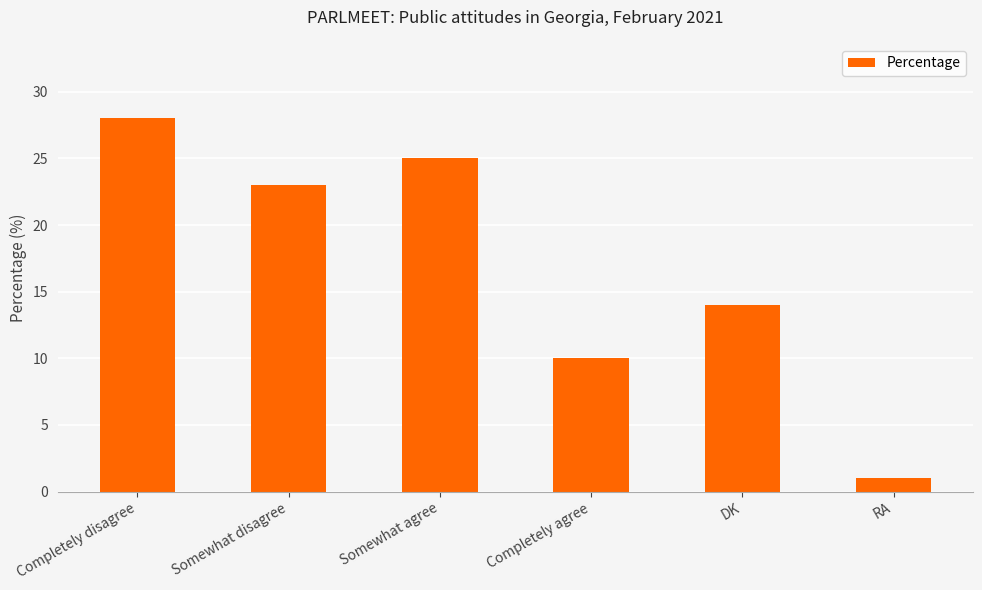

What is the label of the 6th bar from the right?

Completely disagree